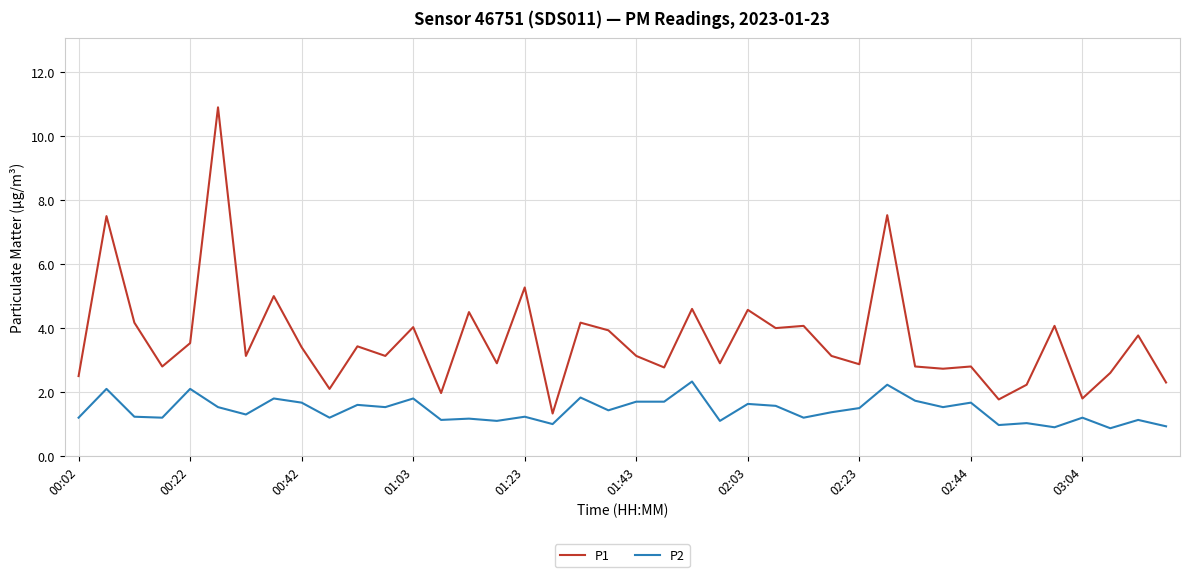

What is the minimum value for P2?

0.9